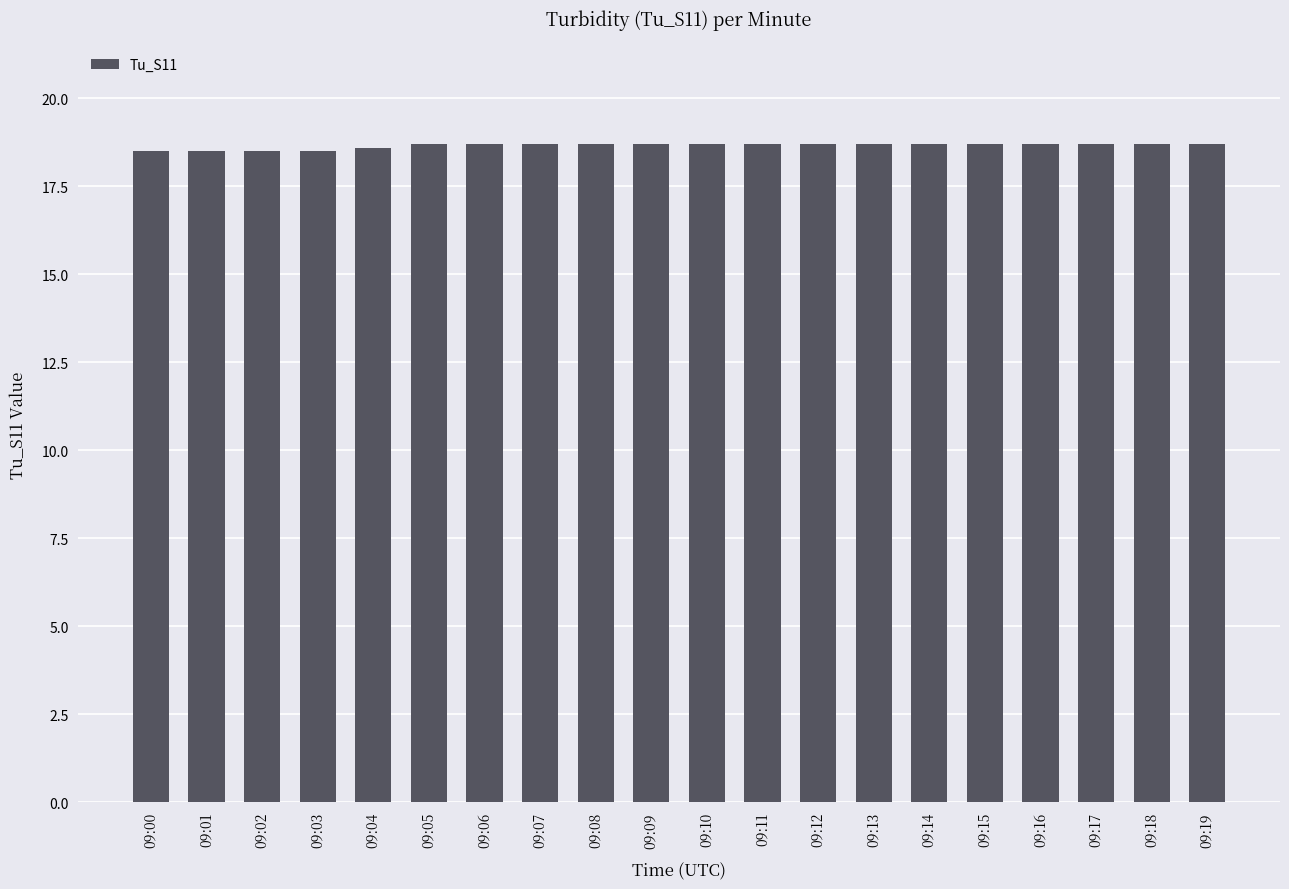

What is the minimum value shown in the chart?

18.5